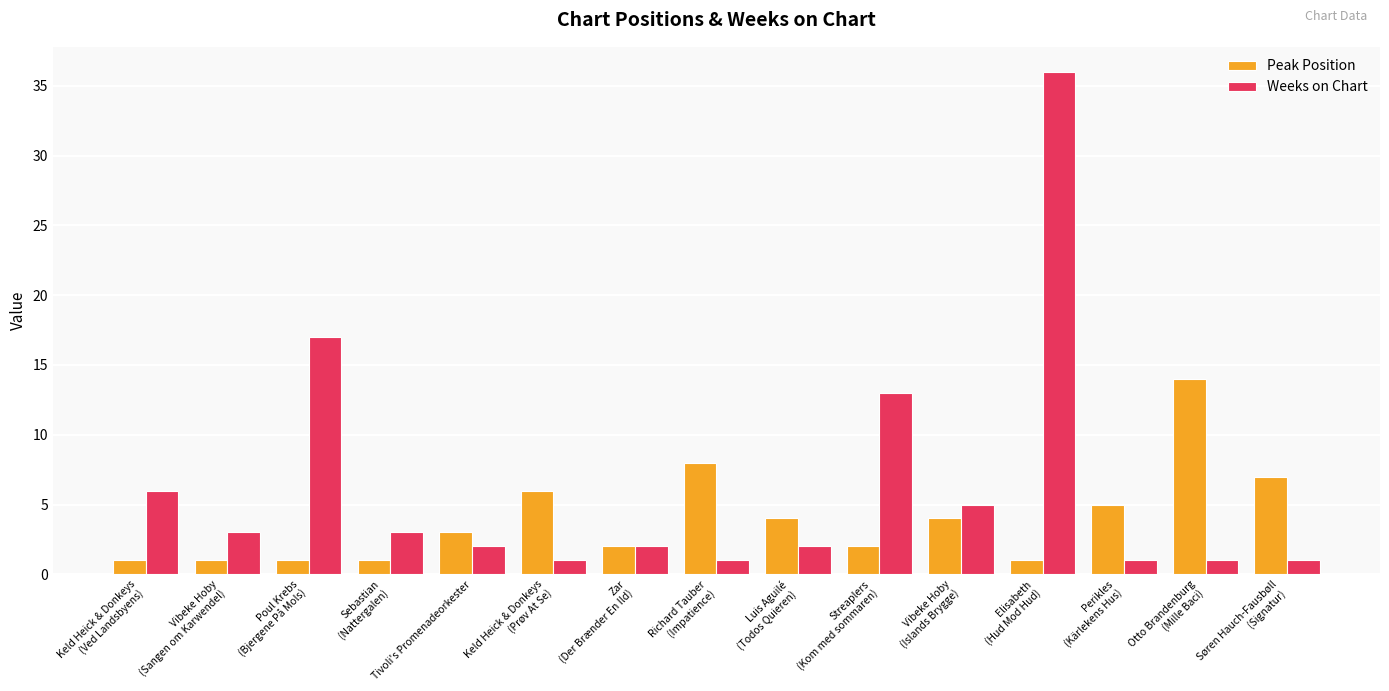

Is the value of Peak Position at Keld Heick & Donkeys
(Ved Landsbyens) greater than the value of Weeks on Chart at Streaplers
(Kom med sommaren)?

No